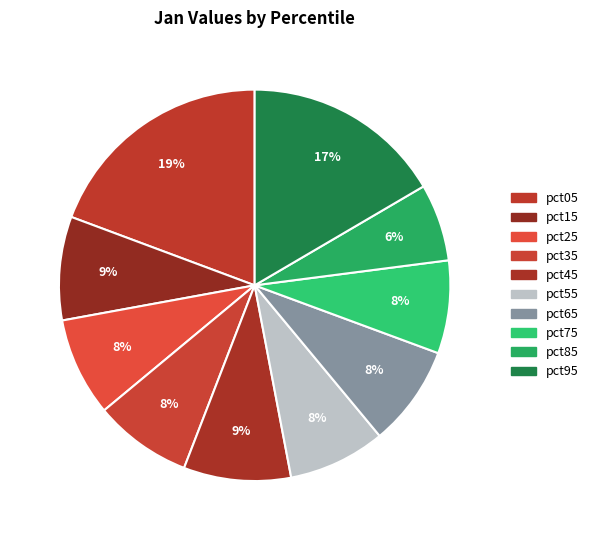

Rank the categories by value from highest to lowest.

pct05, pct95, pct45, pct15, pct65, pct25, pct35, pct55, pct75, pct85